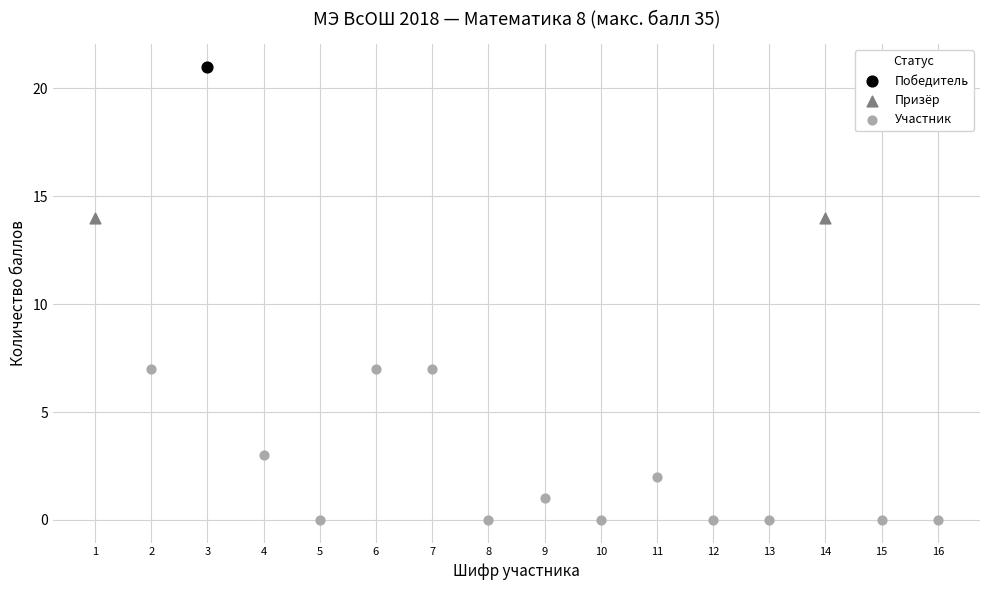

What are all the series names shown in the legend?

Победитель, Призёр, Участник